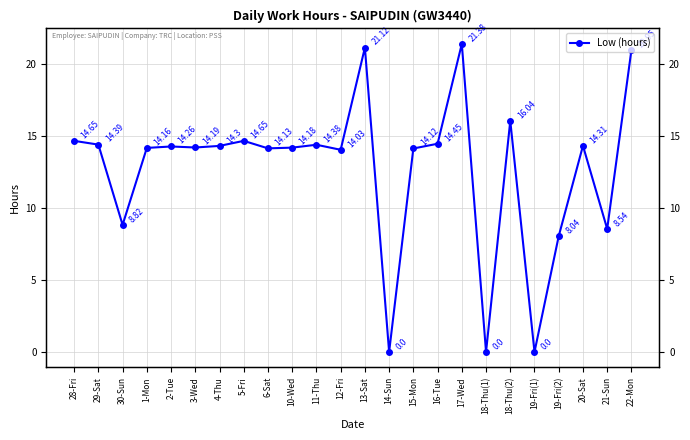

What is the greatest value displayed?

21.4